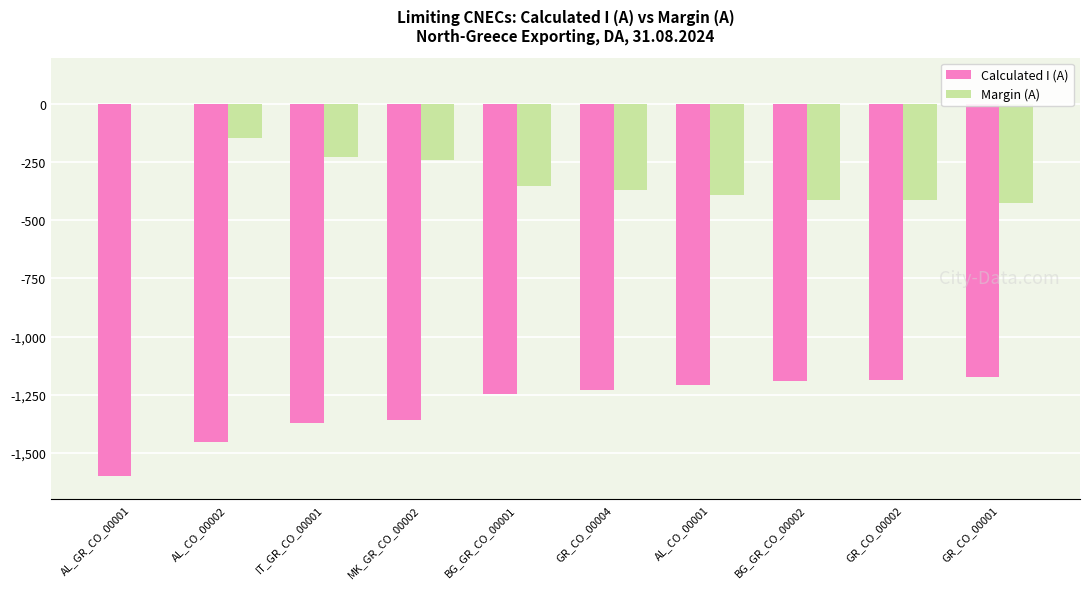

What is the total value across all series at AL_CO_00002?

-1600